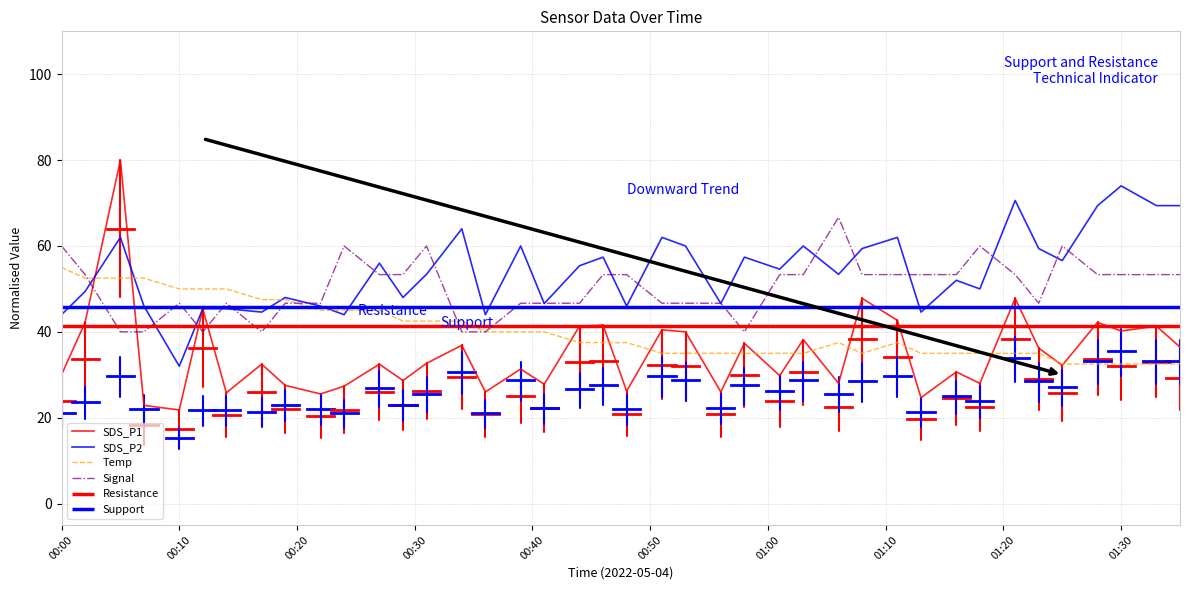

What is the lowest value of the Temp series?

32.5